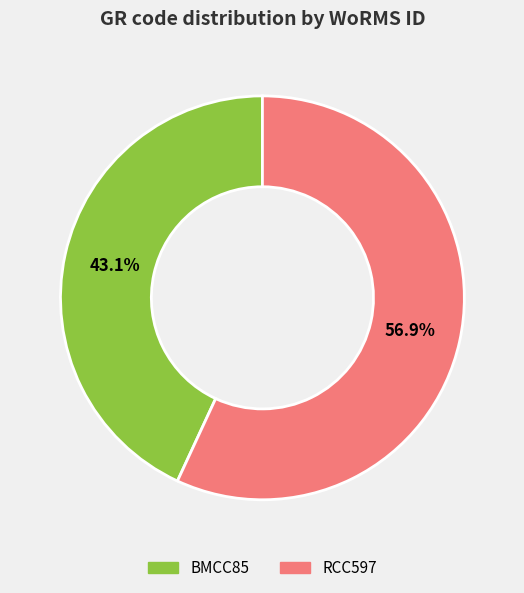

To the nearest percent, what is the difference between the largest and smallest slice percentages?

14%